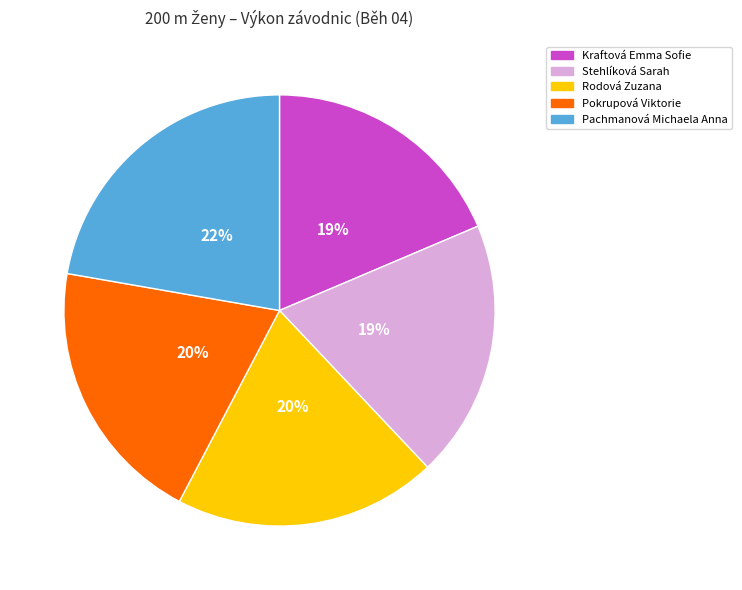

The Kraftová Emma Sofie slice represents 19% of the pie. True or false?

True